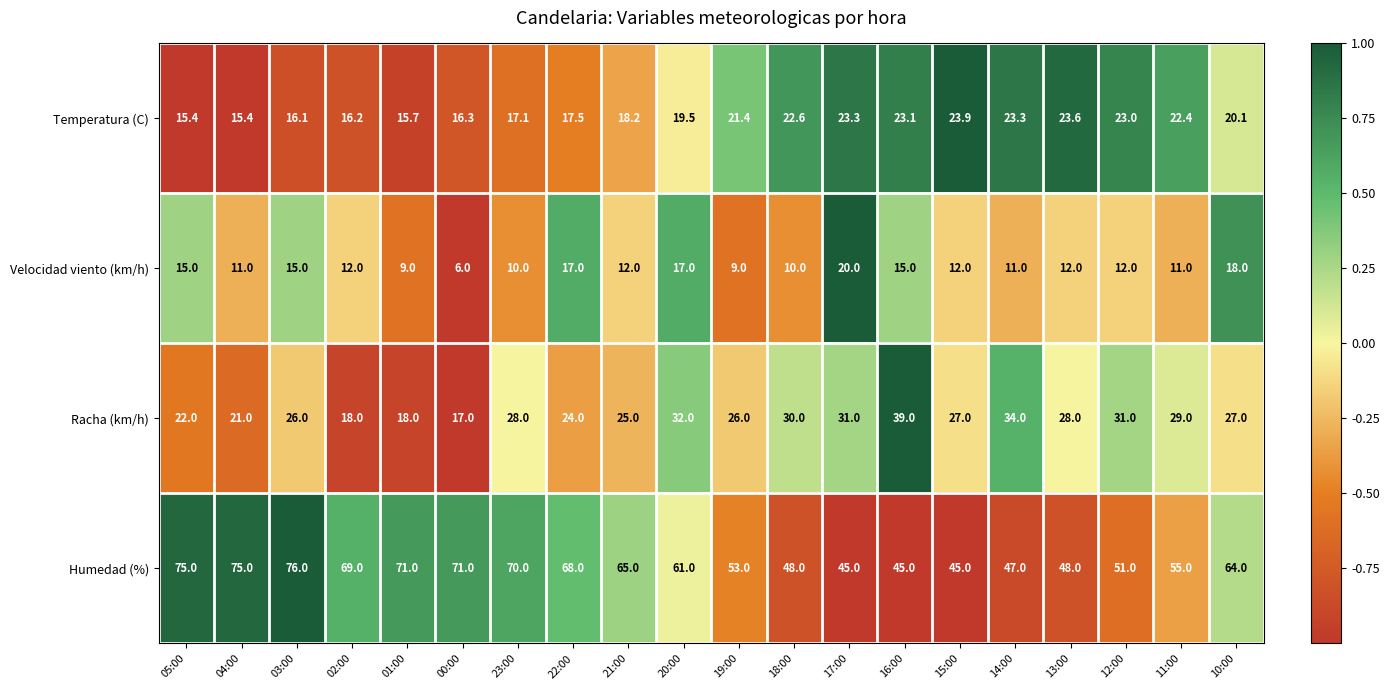

The value of Humedad (%) at 02:00 is 94.0. True or false?

False